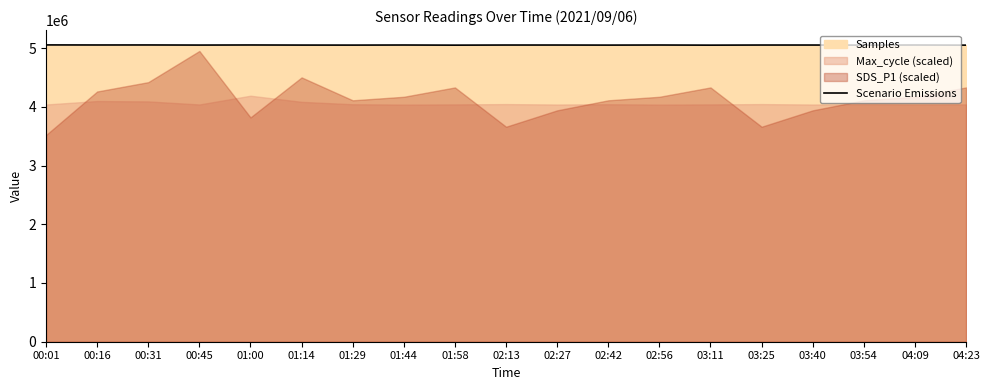

The chart shows a value of 6809944 at 01:58. True or false?

False